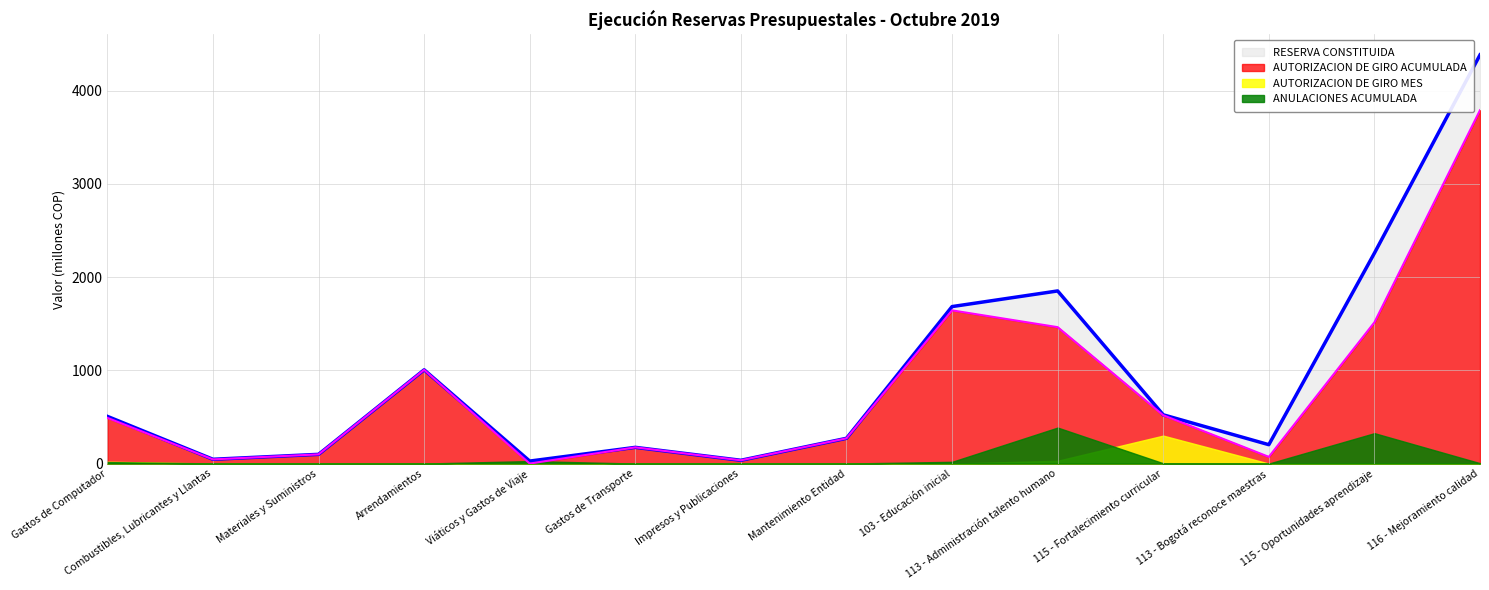

List the labels in order of RESERVA CONSTITUIDA value, largest first.

116 - Mejoramiento calidad, 115 - Oportunidades aprendizaje, 113 - Administración talento humano, 103 - Educación inicial, Arrendamientos, 115 - Fortalecimiento curricular, Gastos de Computador, Mantenimiento Entidad, 113 - Bogotá reconoce maestras, Gastos de Transporte, Materiales y Suministros, Combustibles, Lubricantes y Llantas, Impresos y Publicaciones, Viáticos y Gastos de Viaje